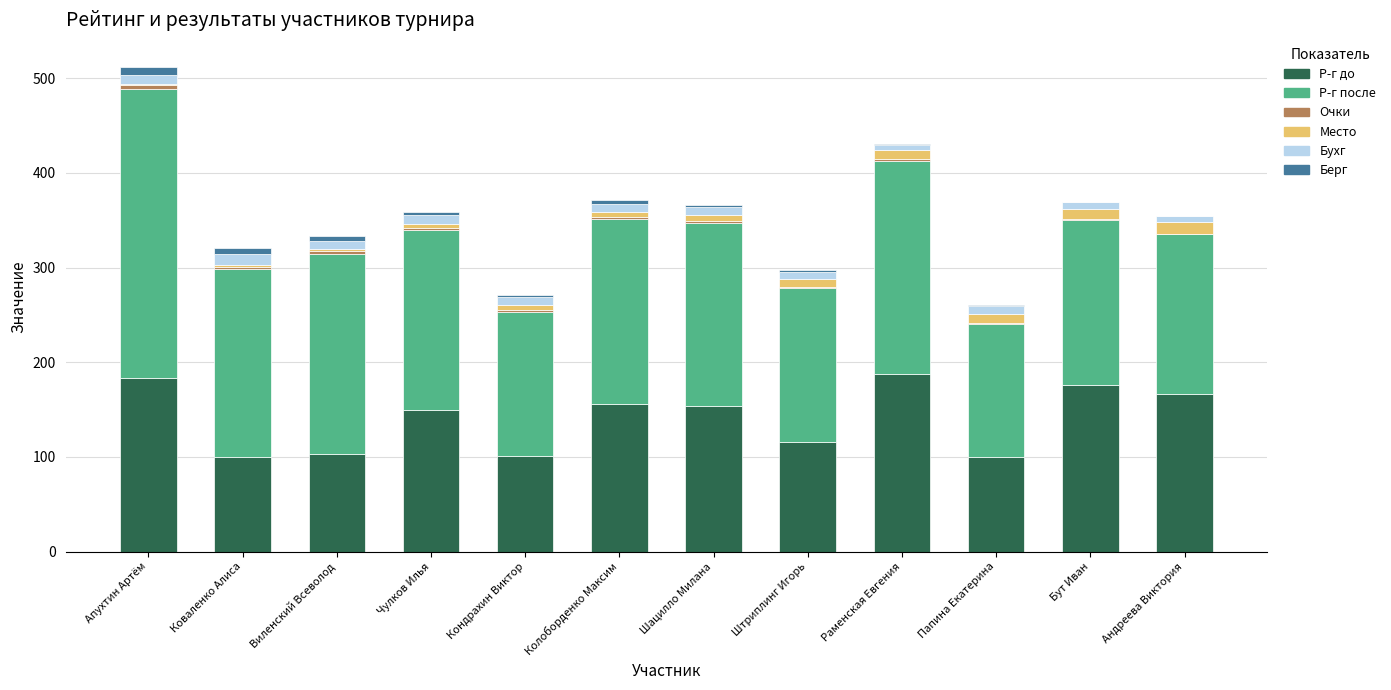

Is it true that Р-г до equals 175.9 at Виленский Всеволод?

False